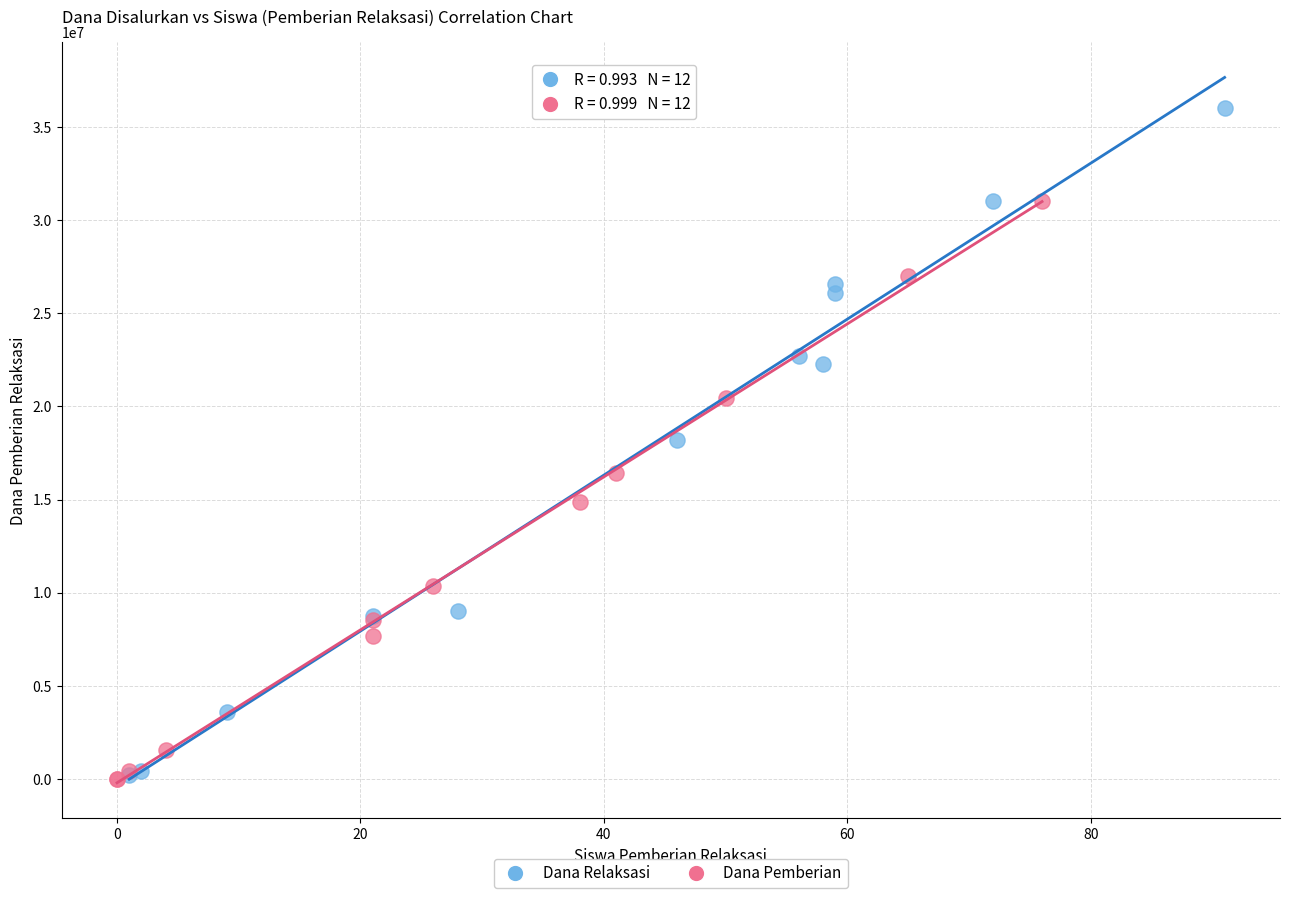

Which series contains the highest Y value?

Dana Relaksasi